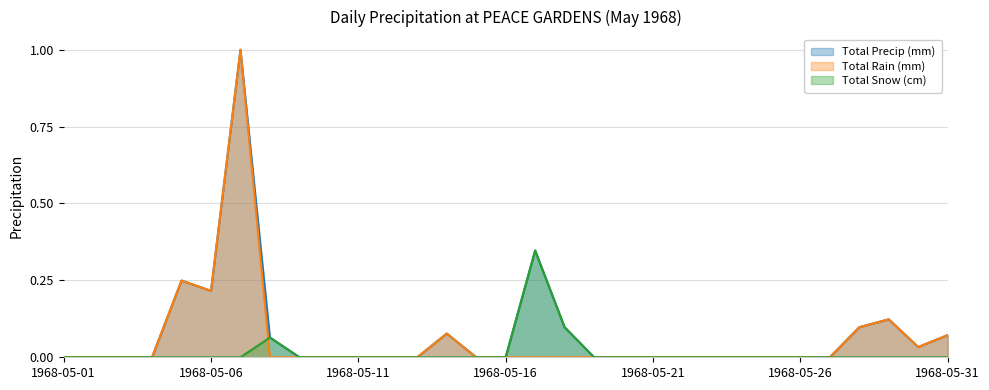

True or false: Total Rain (mm) and Total Precip (mm) cross at least once.

False